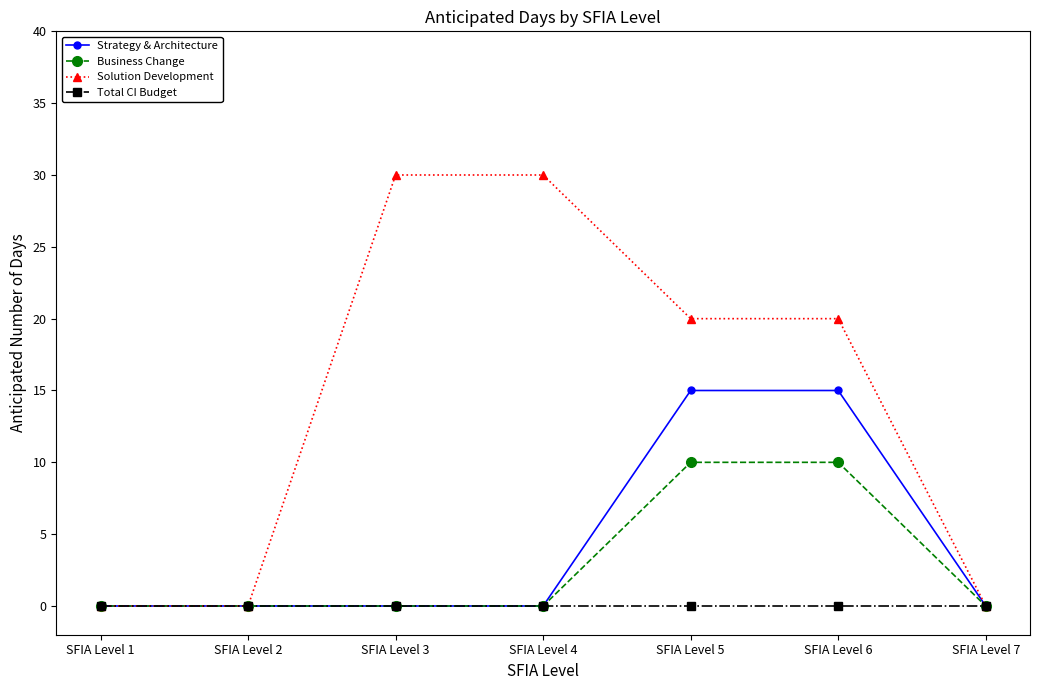

How many distinct data groups are displayed?

4